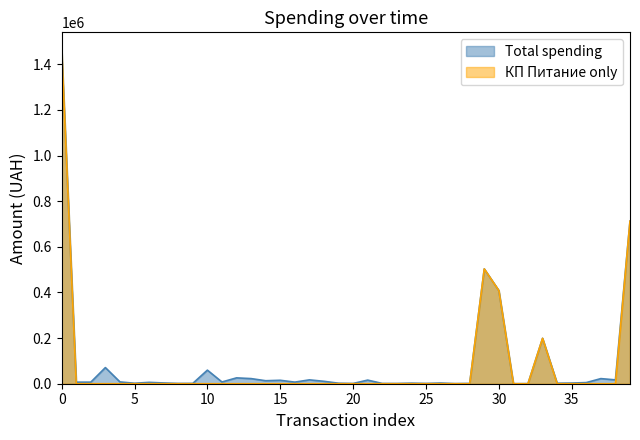

List the series in order of their overall mean, lowest first.

КП Питание only, Total spending